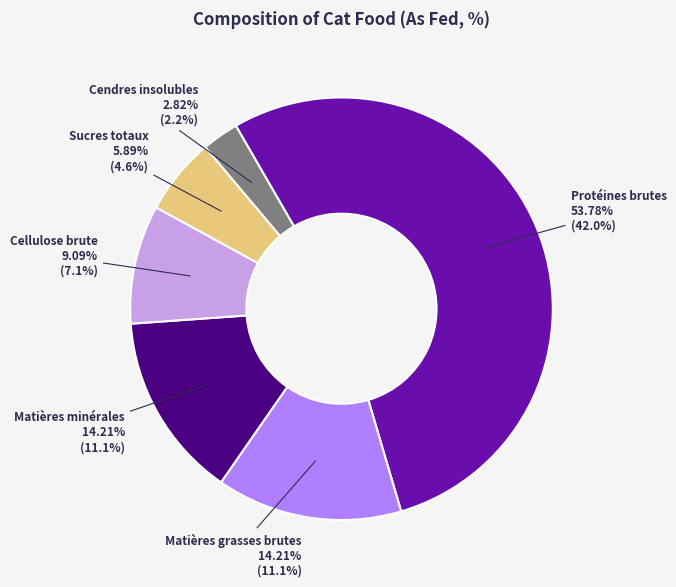

Is the sum of Protéines brutes and Cendres insolubles greater than half?

Yes